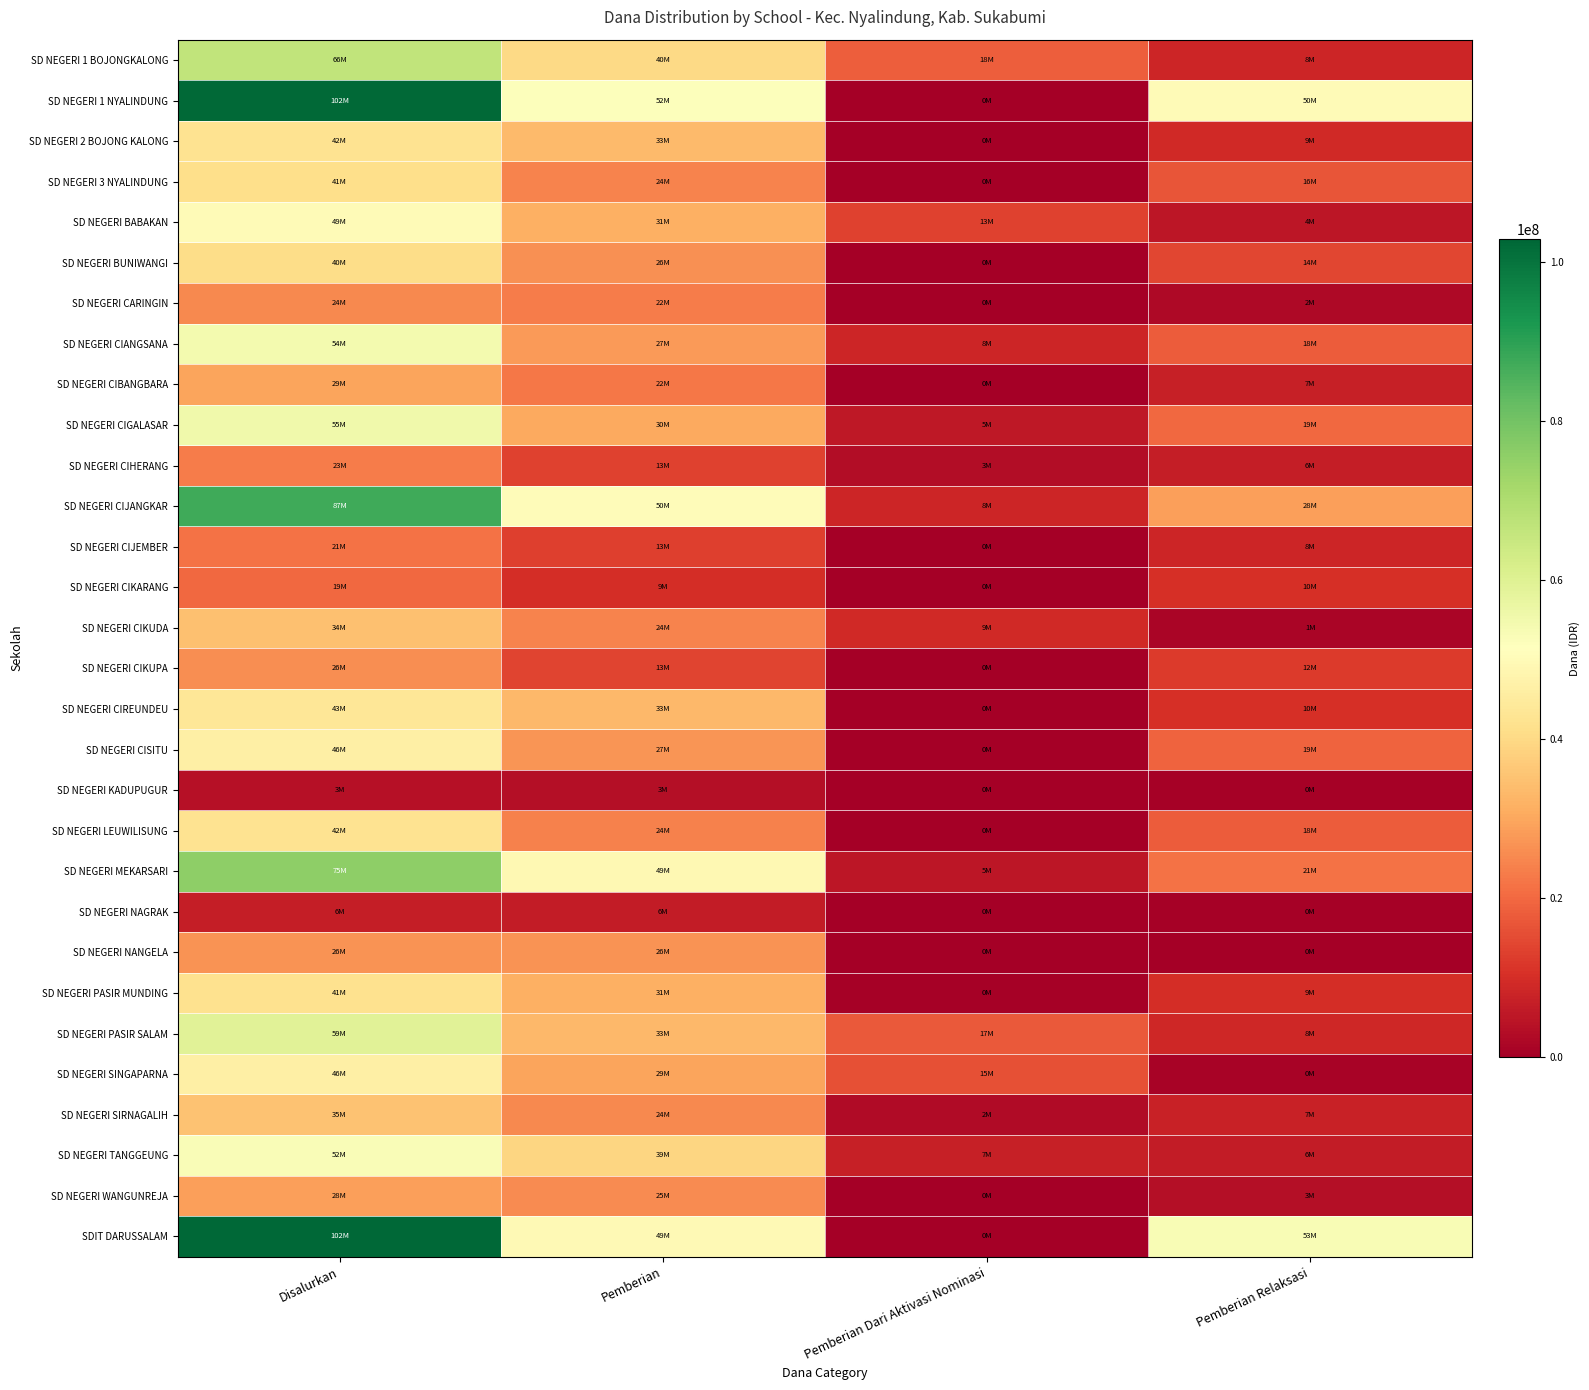

Reading left to right, list all the values displayed in this chart.

SD NEGERI 1 BOJONGKALONG: Disalurkan=66600000	Pemberian=40050000	Pemberian Dari Aktivasi Nominasi=18450000	Pemberian Relaksasi=8100000
SD NEGERI 1 NYALINDUNG: Disalurkan=102375000	Pemberian=52200000	Pemberian Dari Aktivasi Nominasi=0	Pemberian Relaksasi=50175000
SD NEGERI 2 BOJONG KALONG: Disalurkan=42525000	Pemberian=33525000	Pemberian Dari Aktivasi Nominasi=0	Pemberian Relaksasi=9000000
SD NEGERI 3 NYALINDUNG: Disalurkan=41175000	Pemberian=24300000	Pemberian Dari Aktivasi Nominasi=225000	Pemberian Relaksasi=16650000
SD NEGERI BABAKAN: Disalurkan=49950000	Pemberian=31500000	Pemberian Dari Aktivasi Nominasi=13500000	Pemberian Relaksasi=4950000
SD NEGERI BUNIWANGI: Disalurkan=40950000	Pemberian=26325000	Pemberian Dari Aktivasi Nominasi=225000	Pemberian Relaksasi=14400000
SD NEGERI CARINGIN: Disalurkan=24975000	Pemberian=22950000	Pemberian Dari Aktivasi Nominasi=0	Pemberian Relaksasi=2025000
SD NEGERI CIANGSANA: Disalurkan=54225000	Pemberian=27900000	Pemberian Dari Aktivasi Nominasi=8325000	Pemberian Relaksasi=18000000
SD NEGERI CIBANGBARA: Disalurkan=29475000	Pemberian=22275000	Pemberian Dari Aktivasi Nominasi=0	Pemberian Relaksasi=7200000
SD NEGERI CIGALASAR: Disalurkan=55350000	Pemberian=30150000	Pemberian Dari Aktivasi Nominasi=5400000	Pemberian Relaksasi=19800000
SD NEGERI CIHERANG: Disalurkan=23175000	Pemberian=13500000	Pemberian Dari Aktivasi Nominasi=3150000	Pemberian Relaksasi=6525000
SD NEGERI CIJANGKAR: Disalurkan=87300000	Pemberian=50400000	Pemberian Dari Aktivasi Nominasi=8100000	Pemberian Relaksasi=28800000
SD NEGERI CIJEMBER: Disalurkan=21375000	Pemberian=13050000	Pemberian Dari Aktivasi Nominasi=0	Pemberian Relaksasi=8325000
SD NEGERI CIKARANG: Disalurkan=19800000	Pemberian=9675000	Pemberian Dari Aktivasi Nominasi=0	Pemberian Relaksasi=10125000
SD NEGERI CIKUDA: Disalurkan=34875000	Pemberian=24300000	Pemberian Dari Aktivasi Nominasi=9000000	Pemberian Relaksasi=1575000
SD NEGERI CIKUPA: Disalurkan=26100000	Pemberian=13725000	Pemberian Dari Aktivasi Nominasi=0	Pemberian Relaksasi=12375000
SD NEGERI CIREUNDEU: Disalurkan=43650000	Pemberian=33300000	Pemberian Dari Aktivasi Nominasi=0	Pemberian Relaksasi=10350000
SD NEGERI CISITU: Disalurkan=46350000	Pemberian=27225000	Pemberian Dari Aktivasi Nominasi=0	Pemberian Relaksasi=19125000
SD NEGERI KADUPUGUR: Disalurkan=3825000	Pemberian=3375000	Pemberian Dari Aktivasi Nominasi=0	Pemberian Relaksasi=450000
SD NEGERI LEUWILISUNG: Disalurkan=42300000	Pemberian=24075000	Pemberian Dari Aktivasi Nominasi=225000	Pemberian Relaksasi=18000000
SD NEGERI MEKARSARI: Disalurkan=75825000	Pemberian=49050000	Pemberian Dari Aktivasi Nominasi=5175000	Pemberian Relaksasi=21600000
SD NEGERI NAGRAK: Disalurkan=6525000	Pemberian=6075000	Pemberian Dari Aktivasi Nominasi=0	Pemberian Relaksasi=450000
SD NEGERI NANGELA: Disalurkan=26775000	Pemberian=26775000	Pemberian Dari Aktivasi Nominasi=0	Pemberian Relaksasi=0
SD NEGERI PASIR MUNDING: Disalurkan=41850000	Pemberian=31725000	Pemberian Dari Aktivasi Nominasi=450000	Pemberian Relaksasi=9675000
SD NEGERI PASIR SALAM: Disalurkan=59175000	Pemberian=33300000	Pemberian Dari Aktivasi Nominasi=17325000	Pemberian Relaksasi=8550000
SD NEGERI SINGAPARNA: Disalurkan=46350000	Pemberian=29700000	Pemberian Dari Aktivasi Nominasi=15750000	Pemberian Relaksasi=900000
SD NEGERI SIRNAGALIH: Disalurkan=35100000	Pemberian=24975000	Pemberian Dari Aktivasi Nominasi=2700000	Pemberian Relaksasi=7425000
SD NEGERI TANGGEUNG: Disalurkan=52650000	Pemberian=39150000	Pemberian Dari Aktivasi Nominasi=7200000	Pemberian Relaksasi=6300000
SD NEGERI WANGUNREJA: Disalurkan=28800000	Pemberian=25425000	Pemberian Dari Aktivasi Nominasi=0	Pemberian Relaksasi=3375000
SDIT DARUSSALAM: Disalurkan=102825000	Pemberian=49500000	Pemberian Dari Aktivasi Nominasi=0	Pemberian Relaksasi=53325000